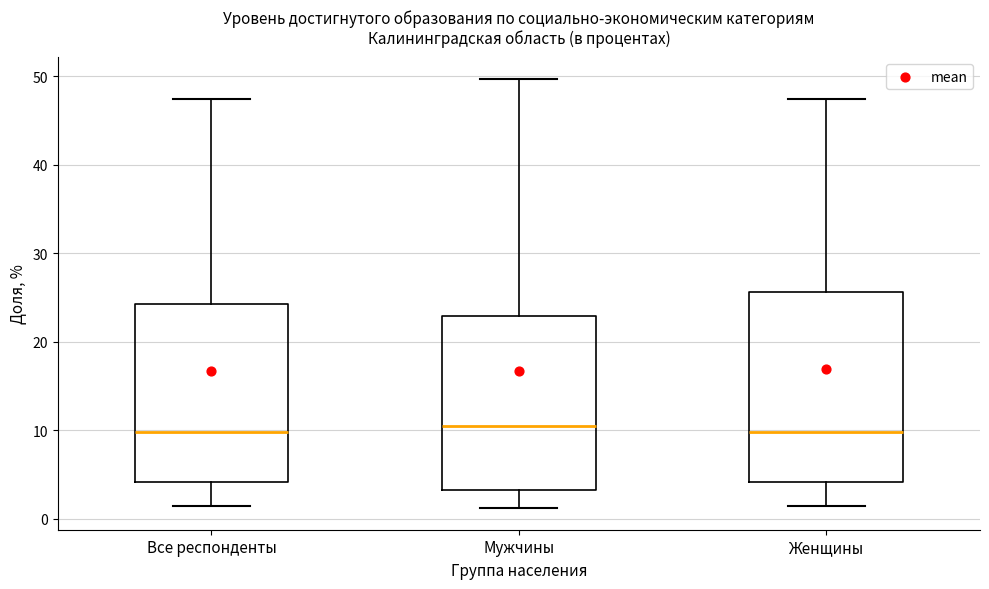

Reading left to right, read every box against the y-axis: the position of its median line, the range the box covers, and the ends of its whiskers. The values are not printed on the chart, so give them approximately, as read against the axis.

Все респонденты: median 10, box 4 to 24, whiskers 1 to 47
Мужчины: median 11, box 3 to 23, whiskers 1 to 50
Женщины: median 10, box 4 to 26, whiskers 1 to 47